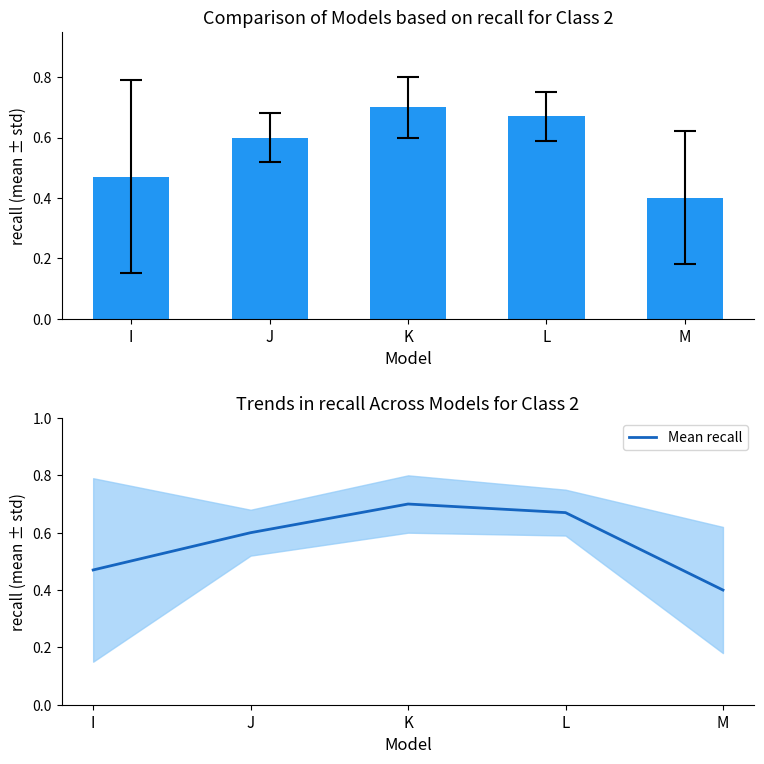

Count the values in the range 0 to 1.

5